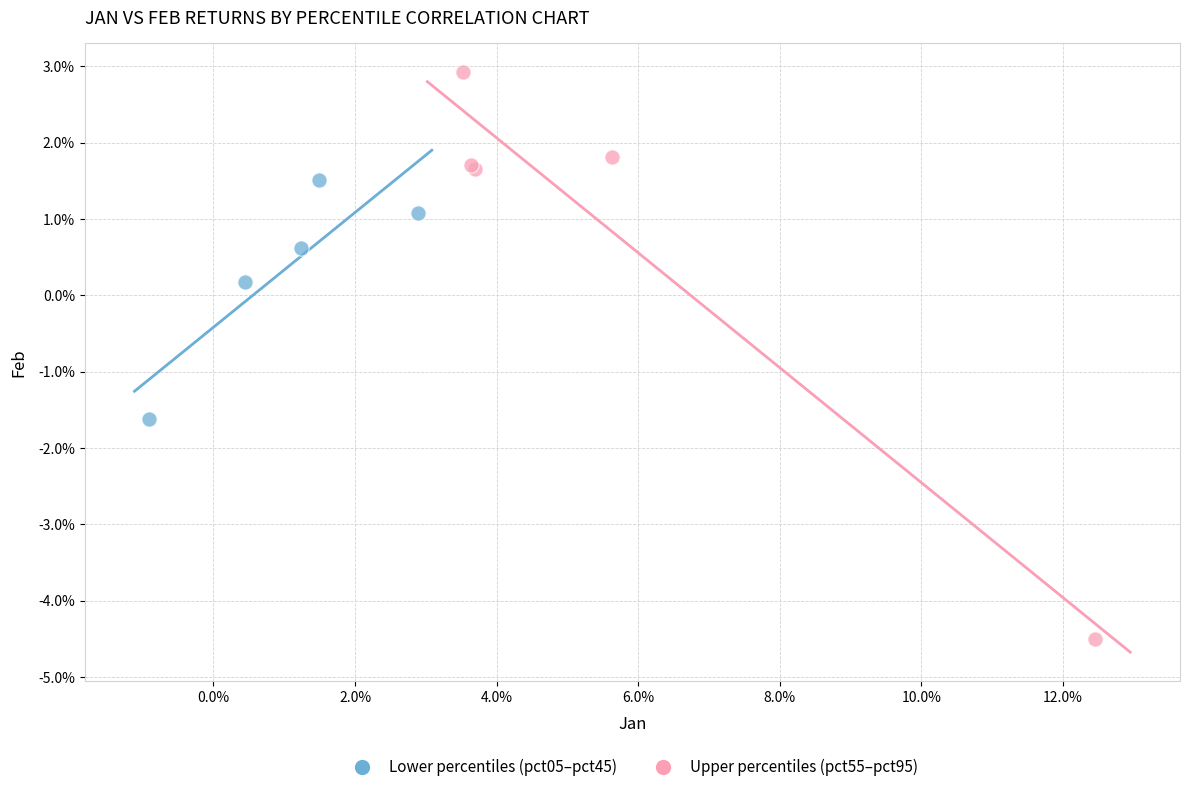

What are all the series names shown in the legend?

Lower percentiles (pct05–pct45), Upper percentiles (pct55–pct95)